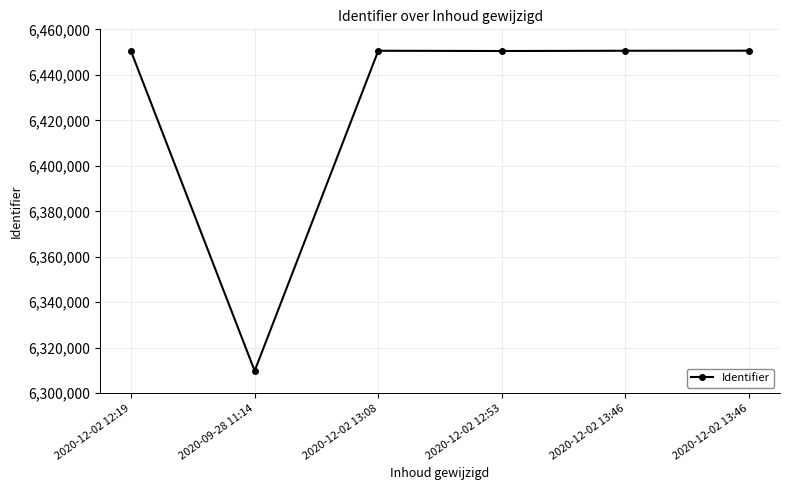

Is it true that the value at 2020-09-28 11:14 is 6309846?

True